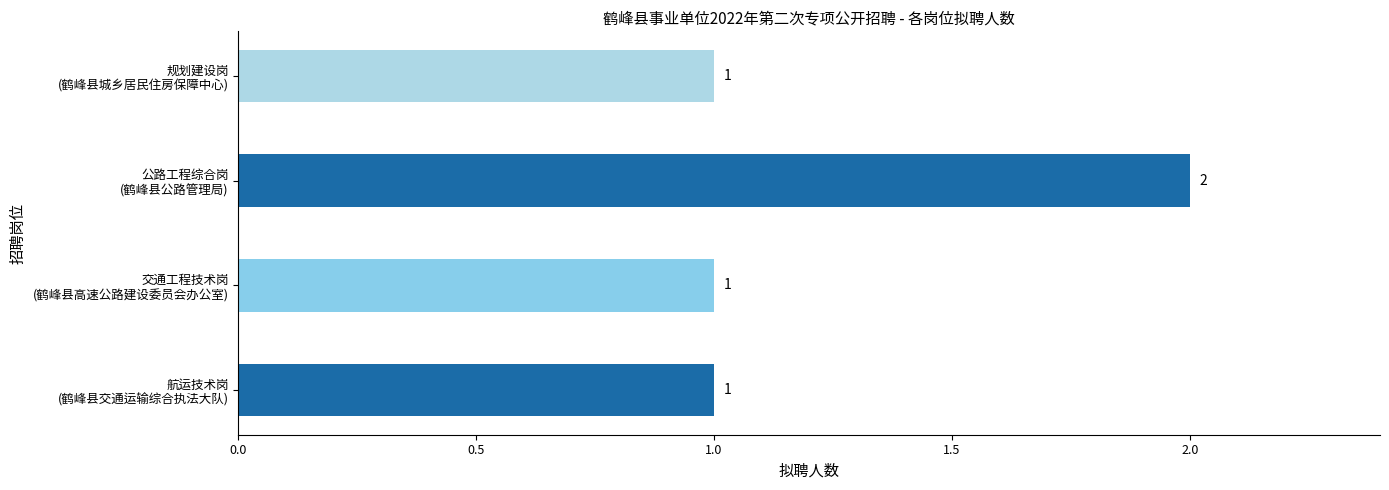

Count the values in the range 1 to 2.

4